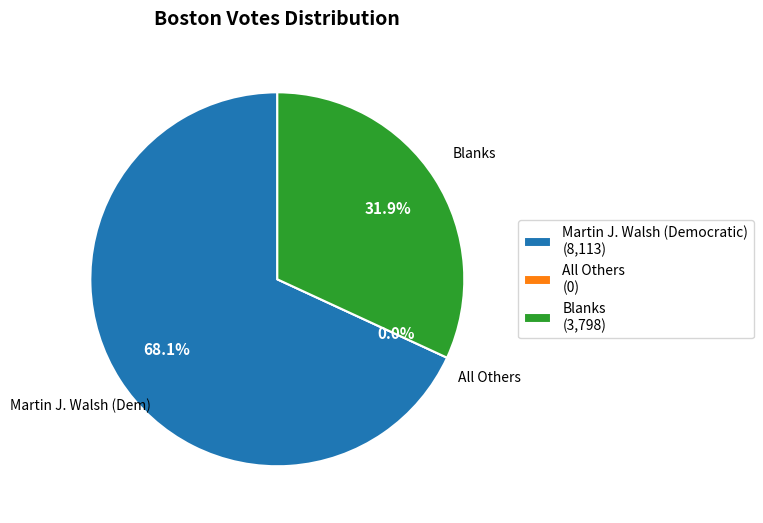

Combined, what portion of the pie is Blanks and Martin J. Walsh (Democratic)?

100.0%